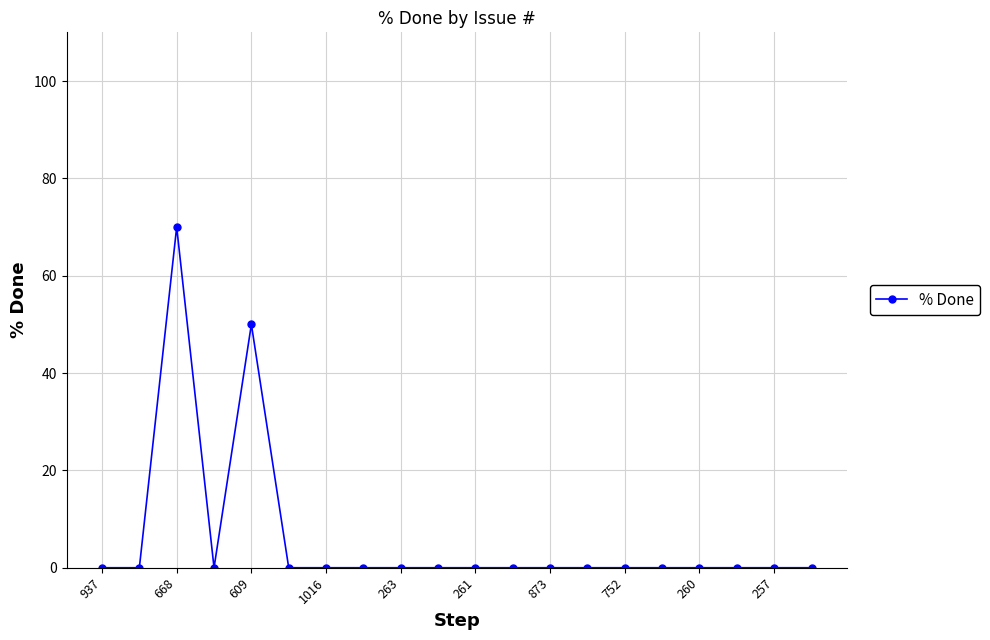

What is the sum of all values?

120